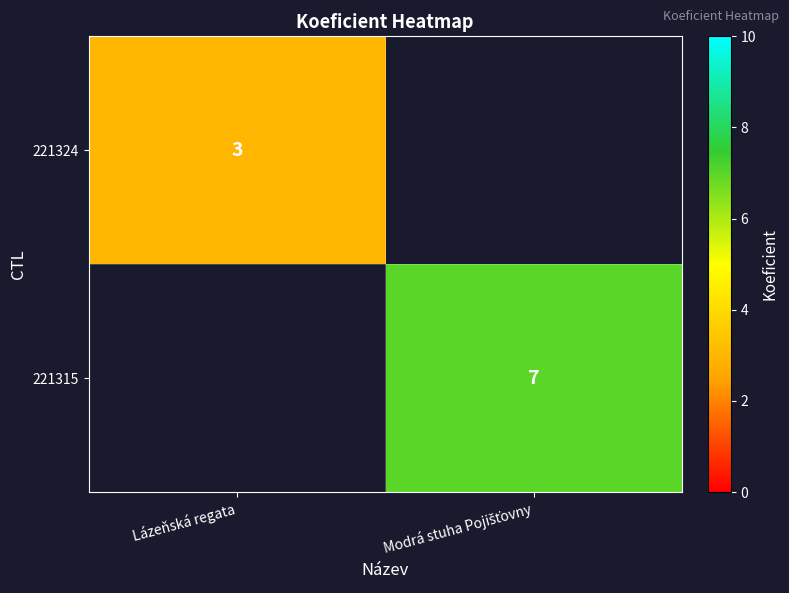

The value of 221324 at Lázeňská regata is 5. True or false?

False